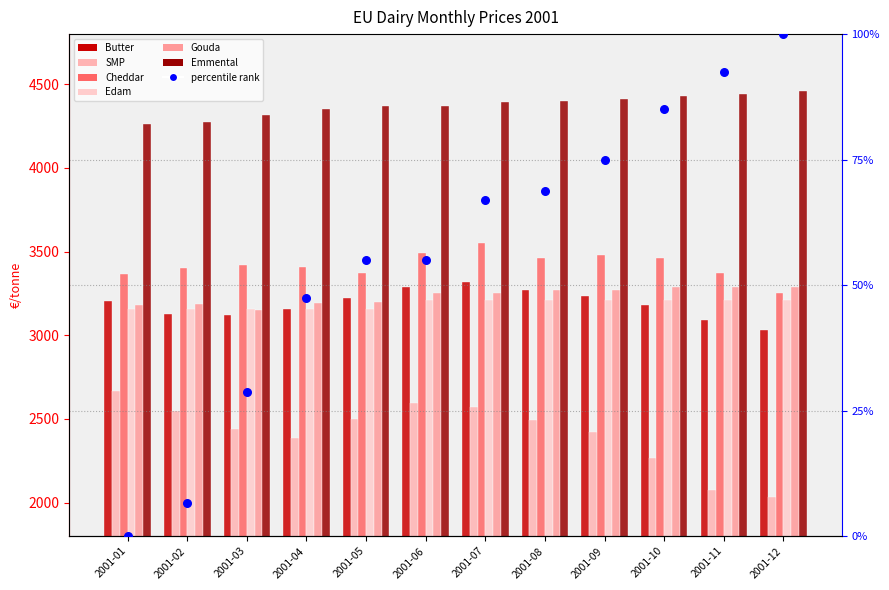

Which series has the largest total across all categories?

Emmental